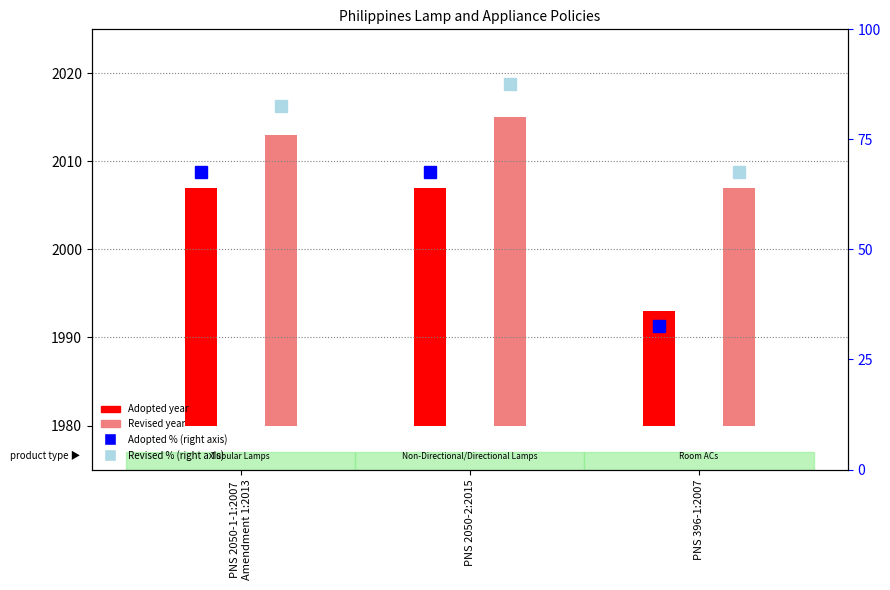

The Adopted % rank series shows 32.5 at PNS 396-1:2007. True or false?

True